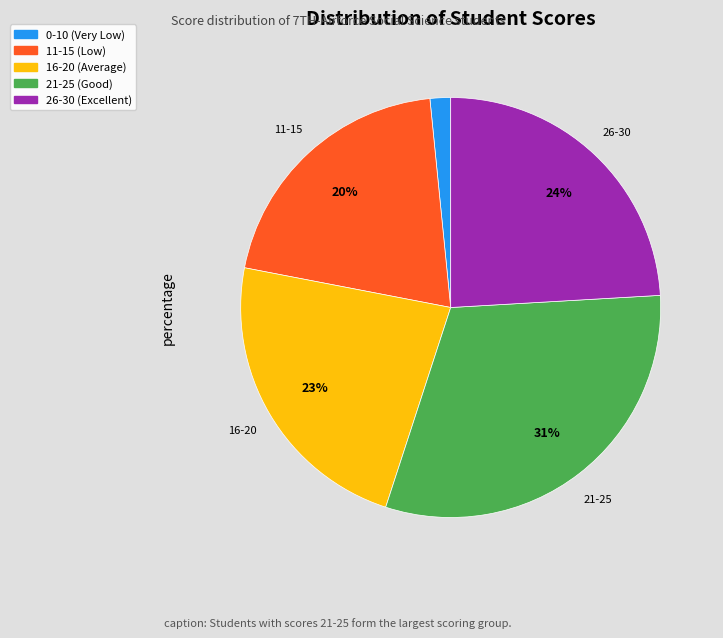

To the nearest percent, what is the average slice percentage?

20%